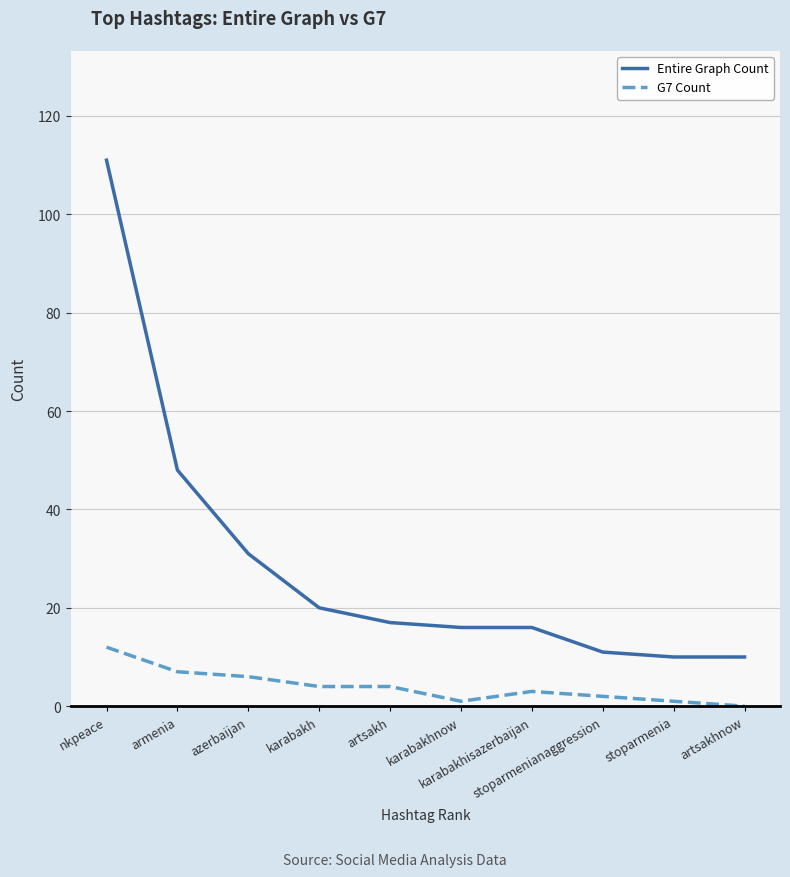

Rank the series at karabakhisazerbaijan from highest to lowest value.

Entire Graph Count, G7 Count